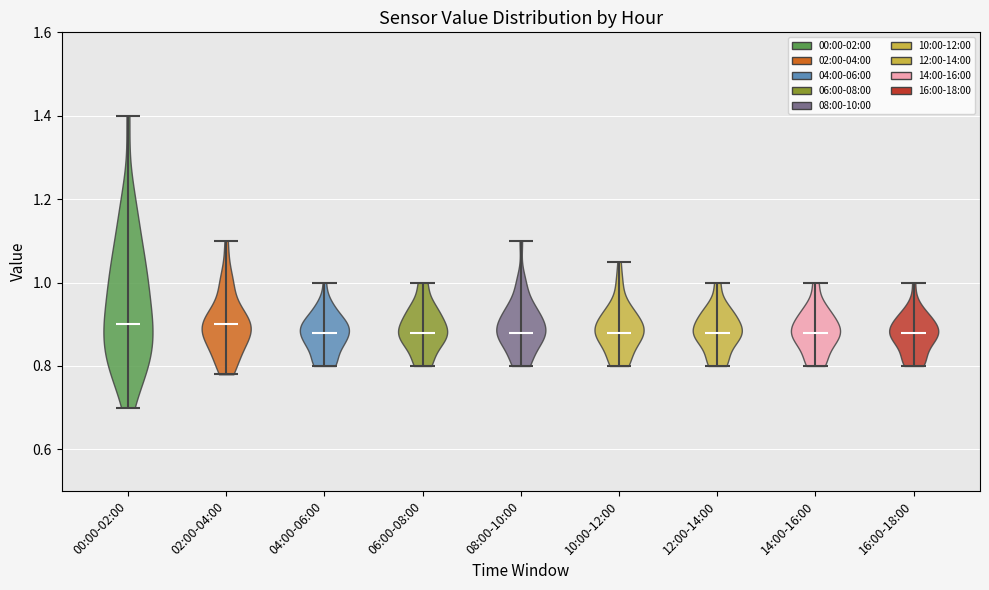

Reading left to right, read every violin against the y-axis: where its median line is, and the lowest and highest points it reaches. The values are not printed on the chart, so give them approximately, as read against the axis.

00:00-02:00: median line 0.90, lowest point 0.70, highest point 1.40
02:00-04:00: median line 0.90, lowest point 0.78, highest point 1.10
04:00-06:00: median line 0.88, lowest point 0.80, highest point 1.00
06:00-08:00: median line 0.88, lowest point 0.80, highest point 1.00
08:00-10:00: median line 0.88, lowest point 0.80, highest point 1.10
10:00-12:00: median line 0.88, lowest point 0.80, highest point 1.06
12:00-14:00: median line 0.88, lowest point 0.80, highest point 1.00
14:00-16:00: median line 0.88, lowest point 0.80, highest point 1.00
16:00-18:00: median line 0.88, lowest point 0.80, highest point 1.00